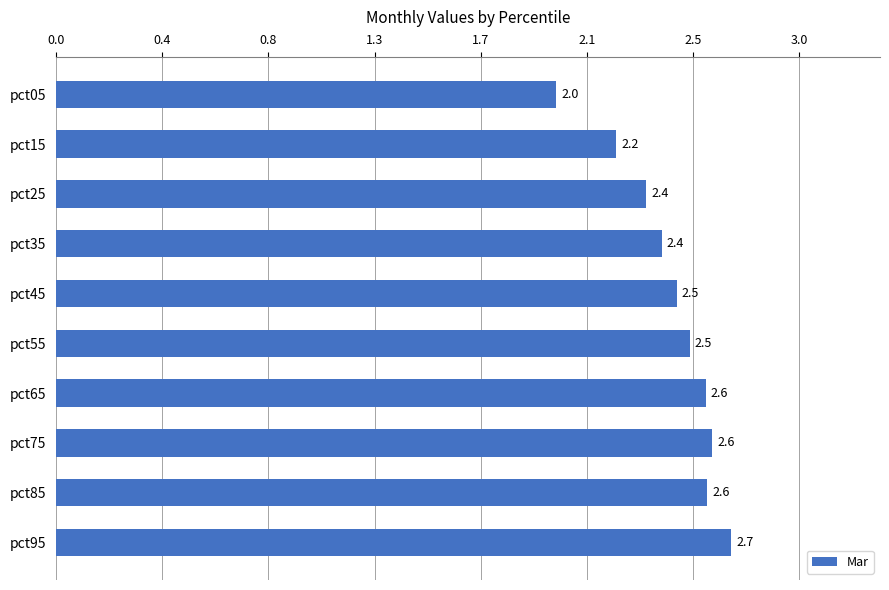

Does the chart contain any negative values?

No